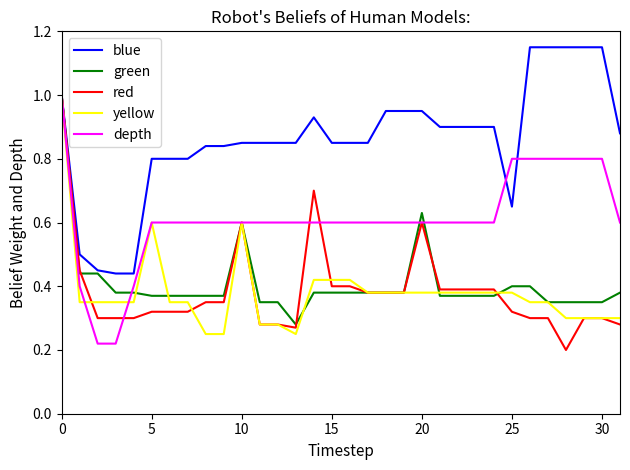

How many series are shown in this chart?

5